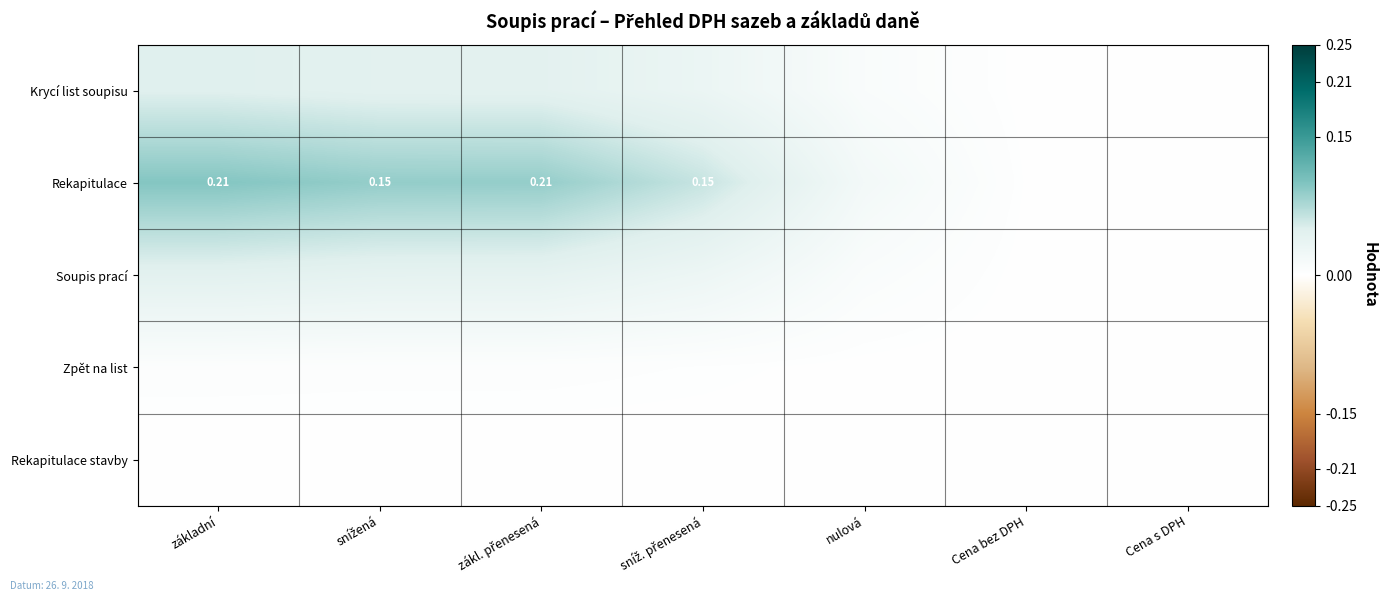

Is it true that Rekapitulace stavby equals 0.0 at Cena bez DPH?

True